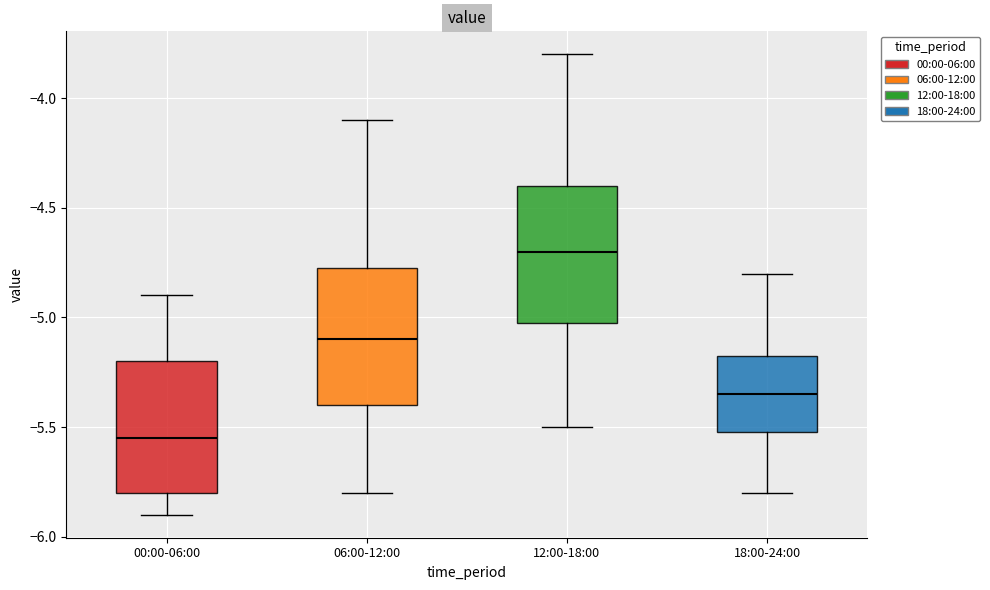

Reading left to right, read every box against the y-axis: the position of its median line, the range the box covers, and the ends of its whiskers. The values are not printed on the chart, so give them approximately, as read against the axis.

00:00-06:00: median -5.55, box -5.80 to -5.20, whiskers -5.90 to -4.90
06:00-12:00: median -5.10, box -5.40 to -4.75, whiskers -5.80 to -4.10
12:00-18:00: median -4.70, box -5.00 to -4.40, whiskers -5.50 to -3.80
18:00-24:00: median -5.35, box -5.50 to -5.15, whiskers -5.80 to -4.80